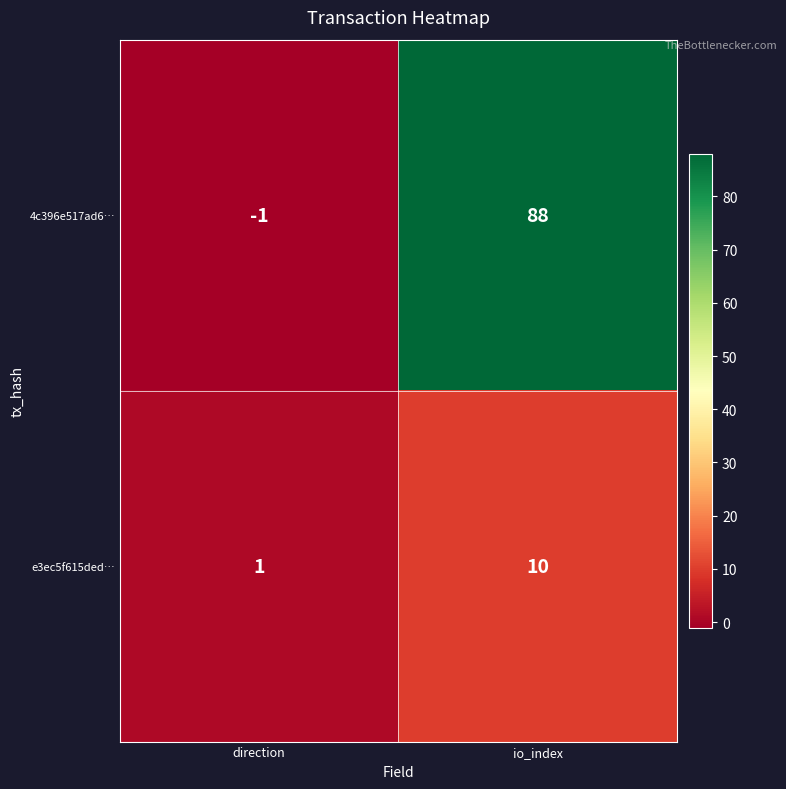

What is the total value across all series at io_index?

98